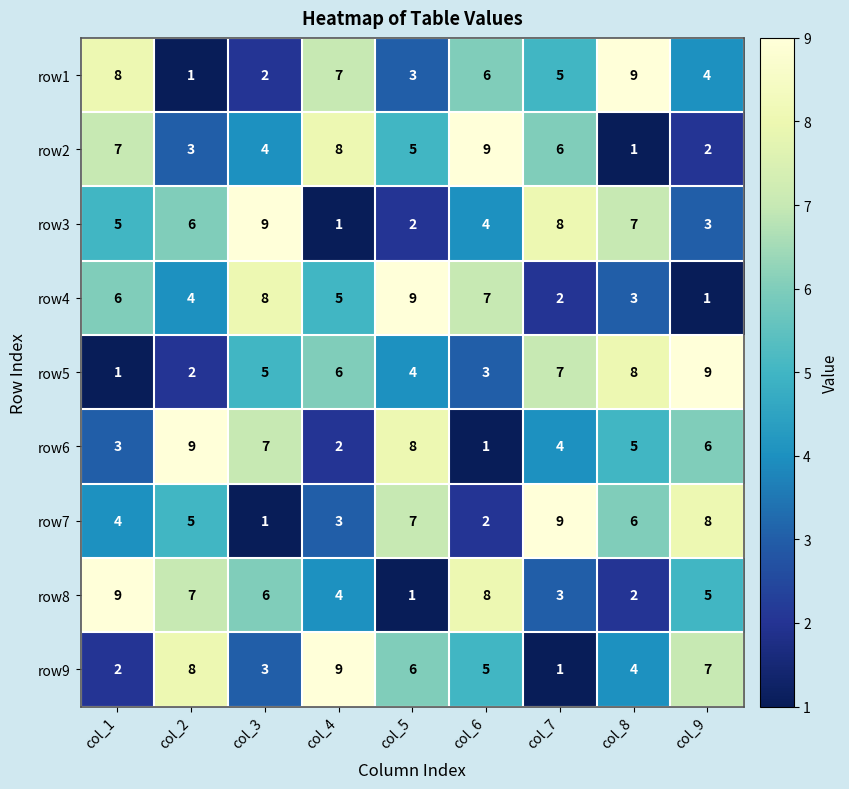

Count the row5 values in the range 3 to 7.

5